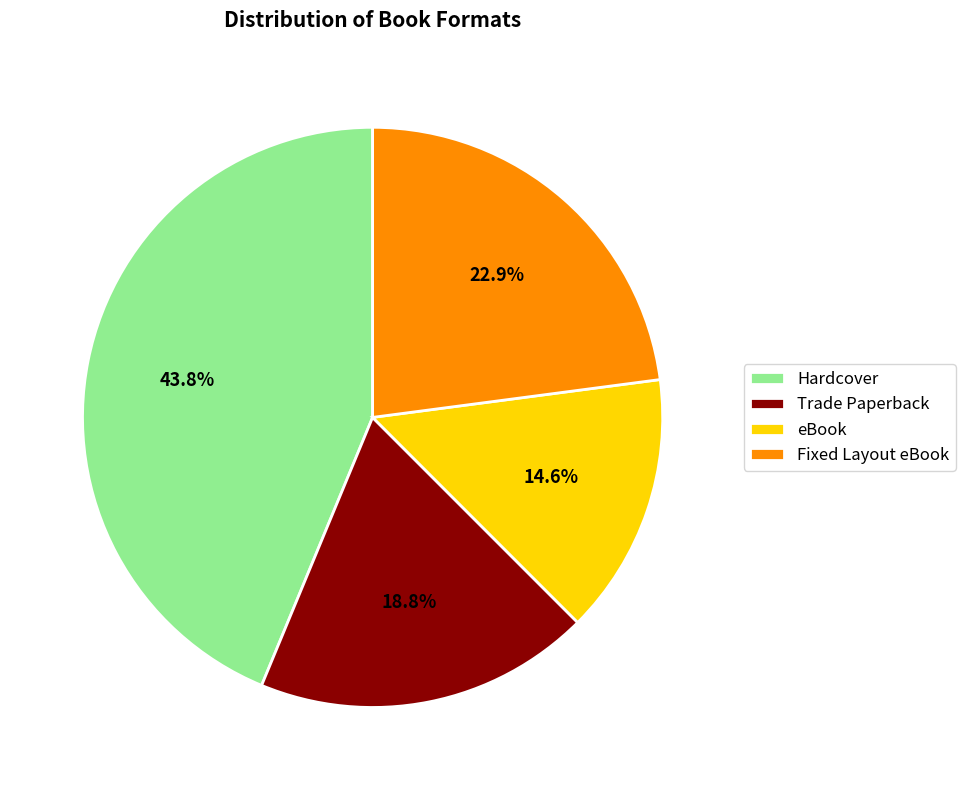

The Hardcover slice represents 38% of the pie. True or false?

False